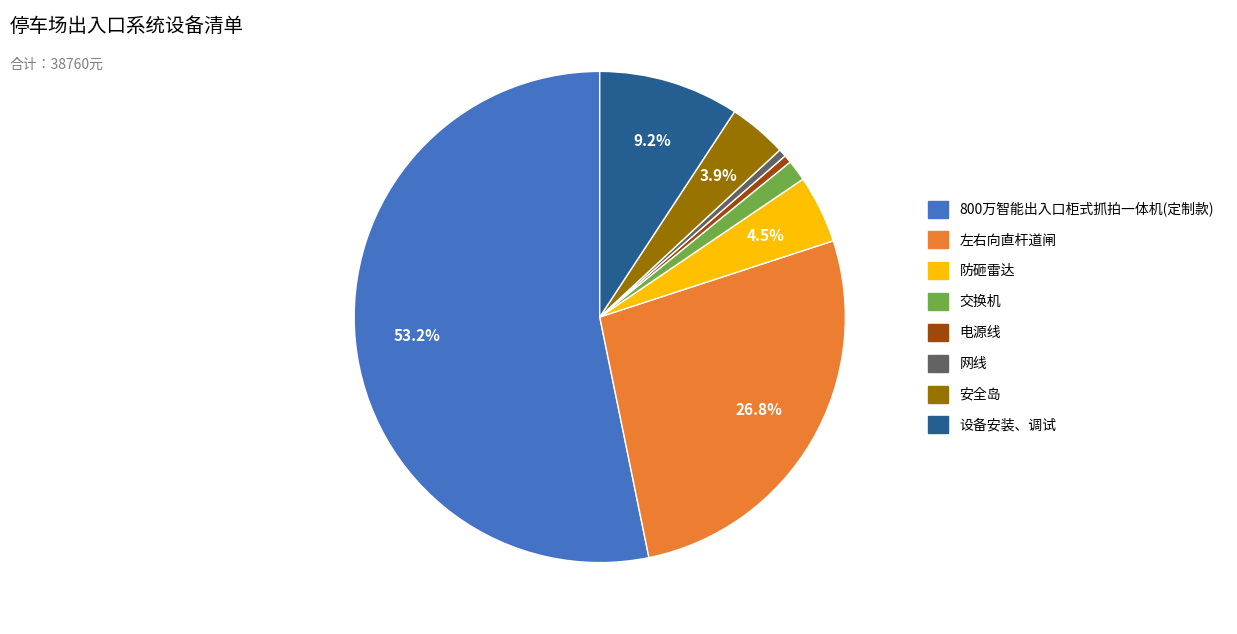

To the nearest percent, what is the average slice percentage?

12%